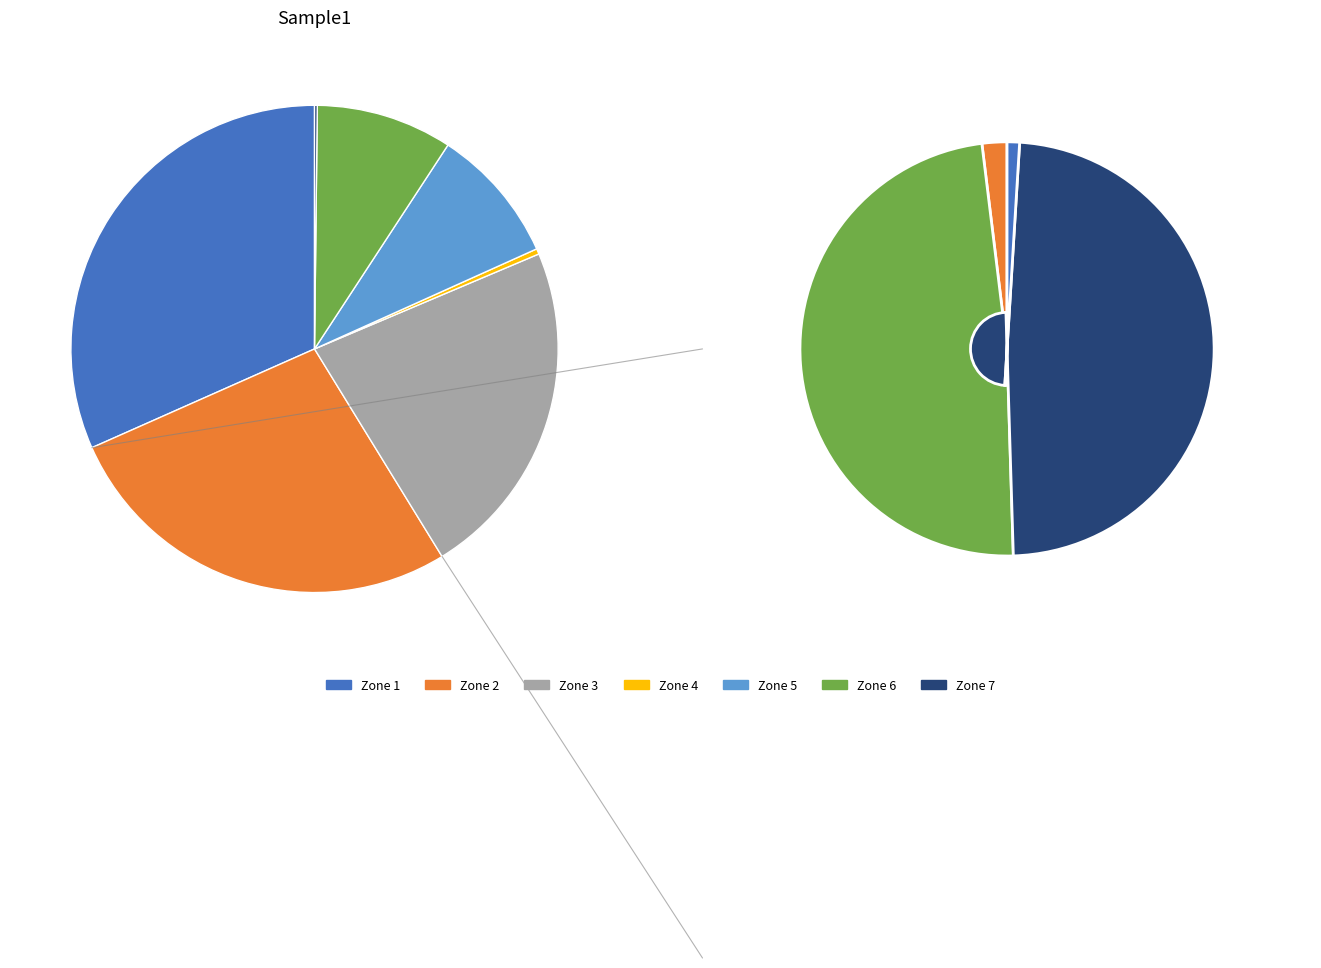

What is the change in value from Zone 5 to Zone 6?

-100